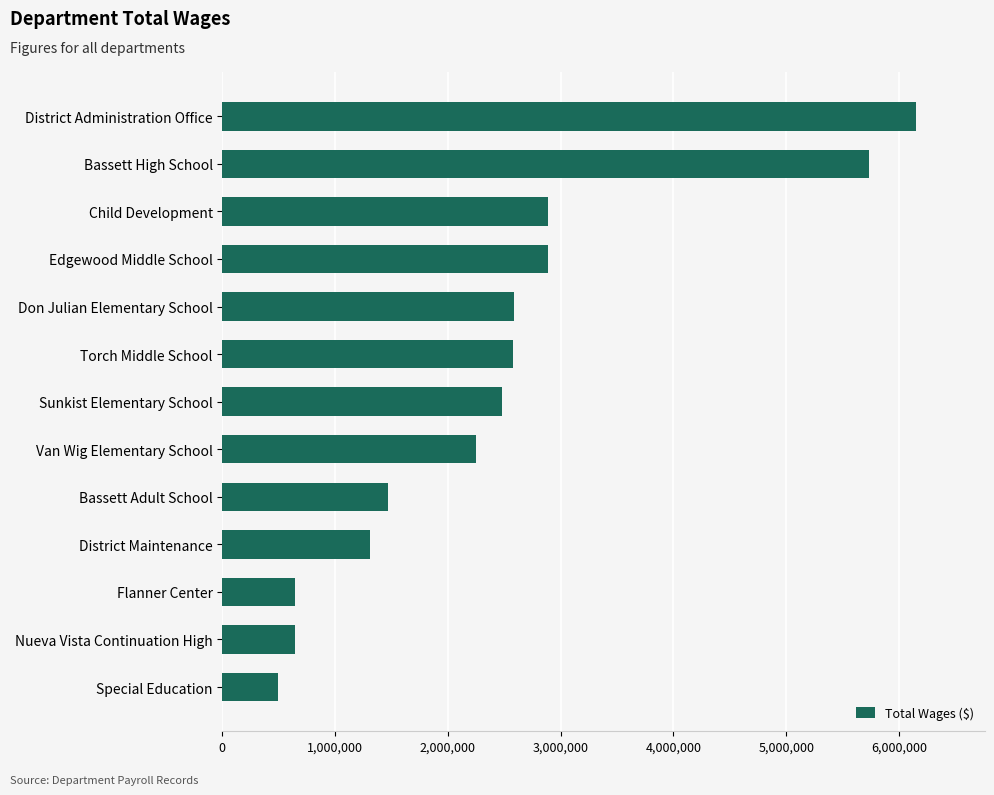

Where is the data nearest to the value 3322018?

Child Development